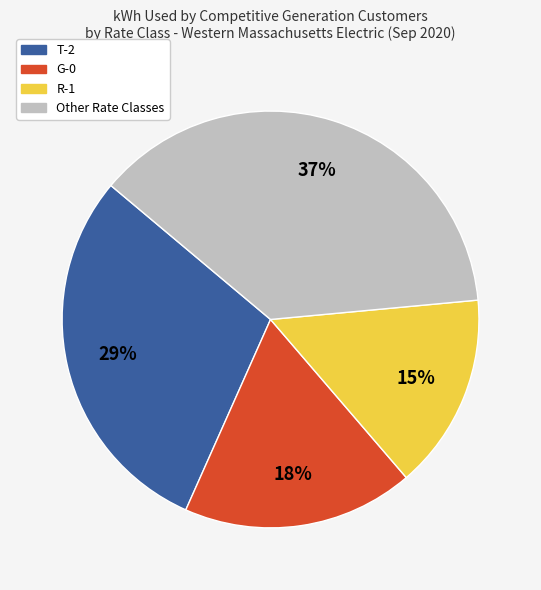

To the nearest percent, what is the difference between the largest and smallest slice percentages?

22%